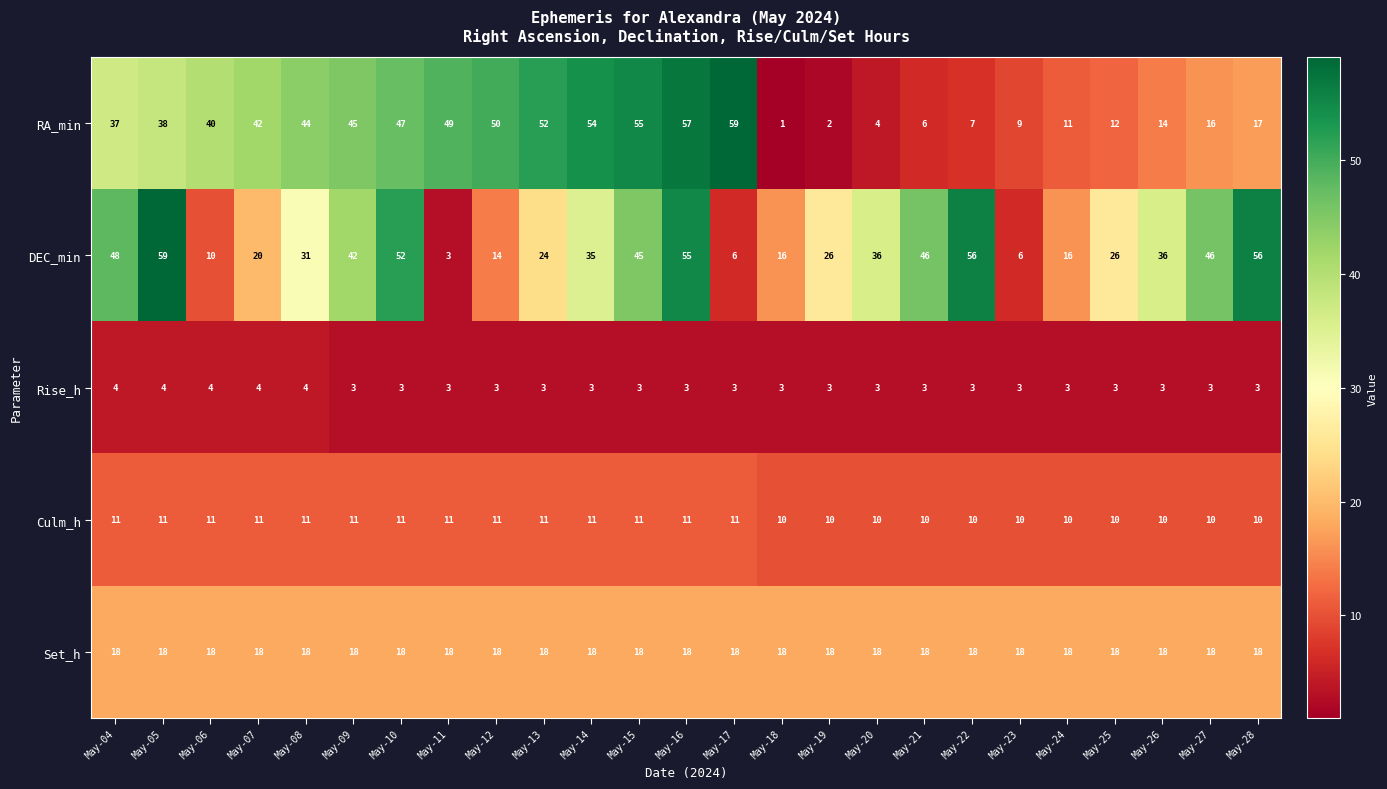

Which series has the widest spread of values?

RA_min